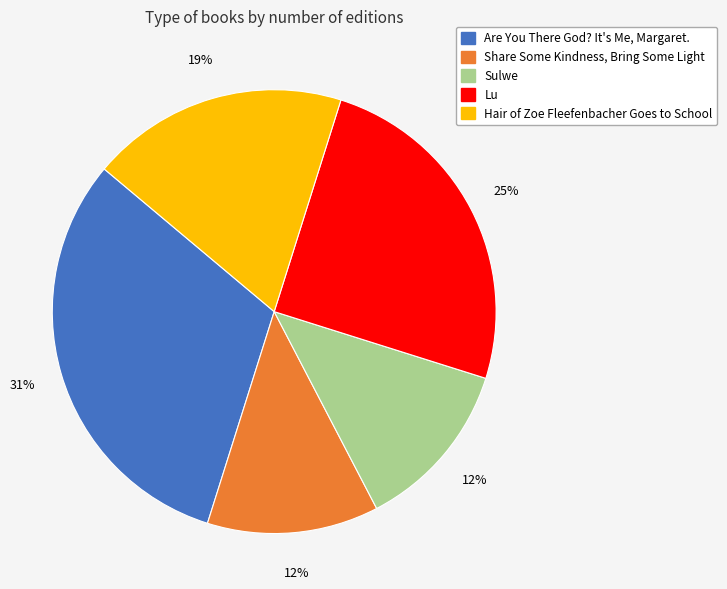

To the nearest percent, what is the average slice percentage?

20%